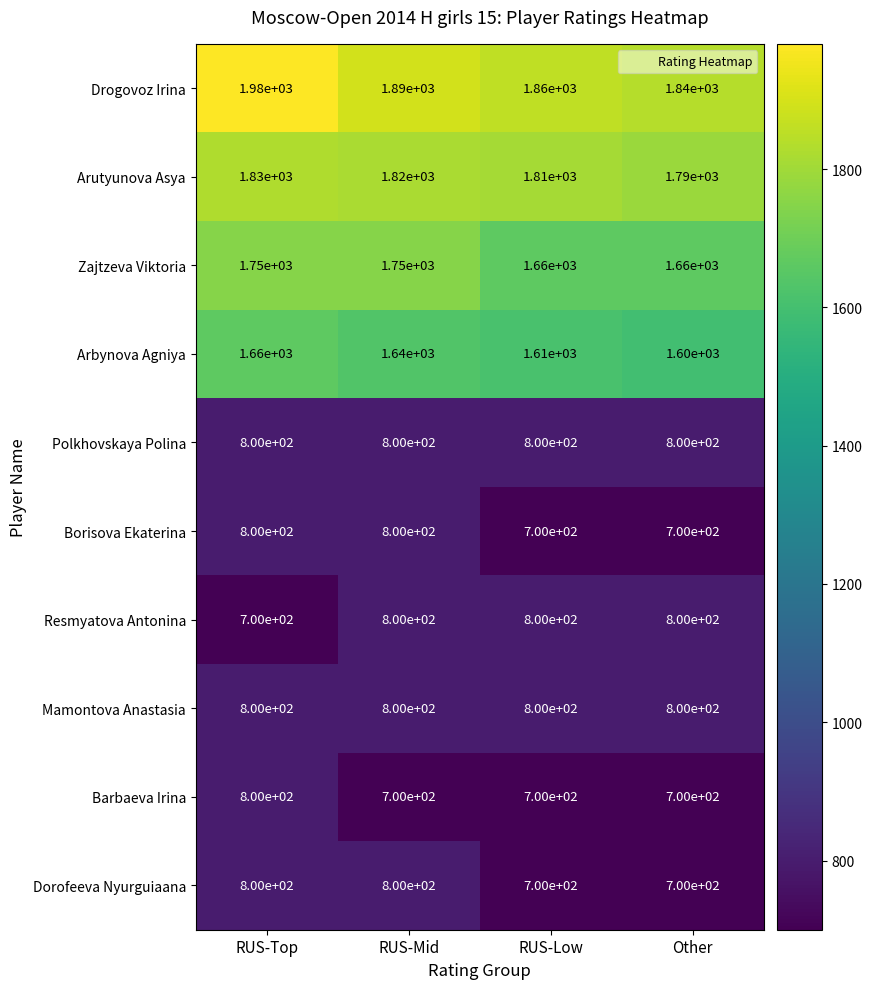

Count the number of categories in the chart.

4